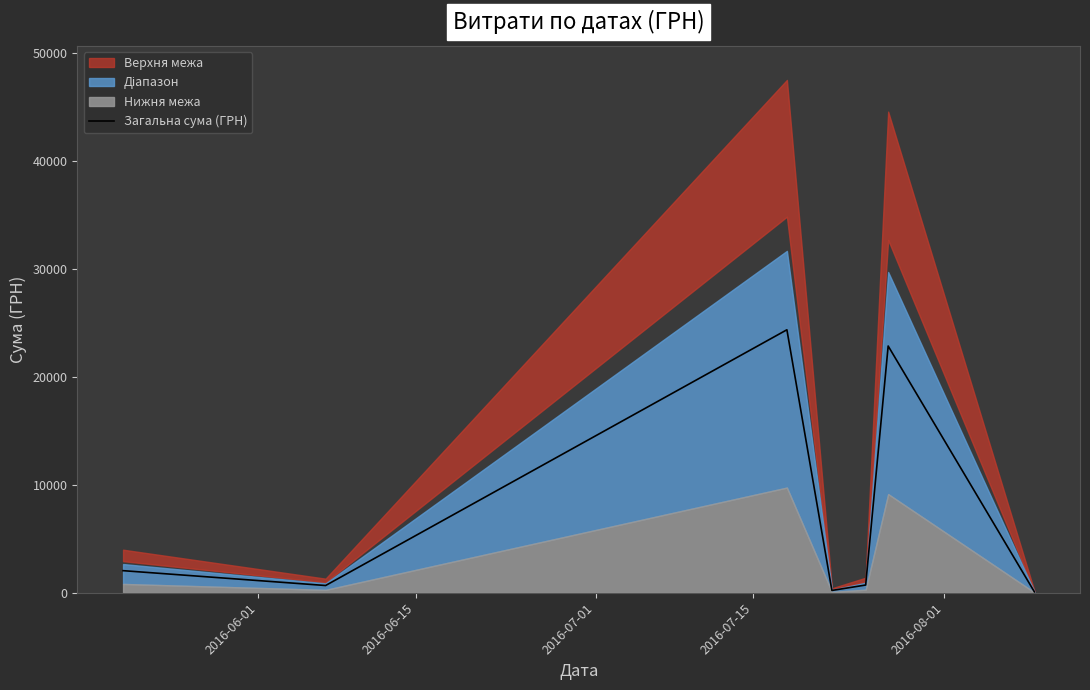

How many values exceed 715?

3